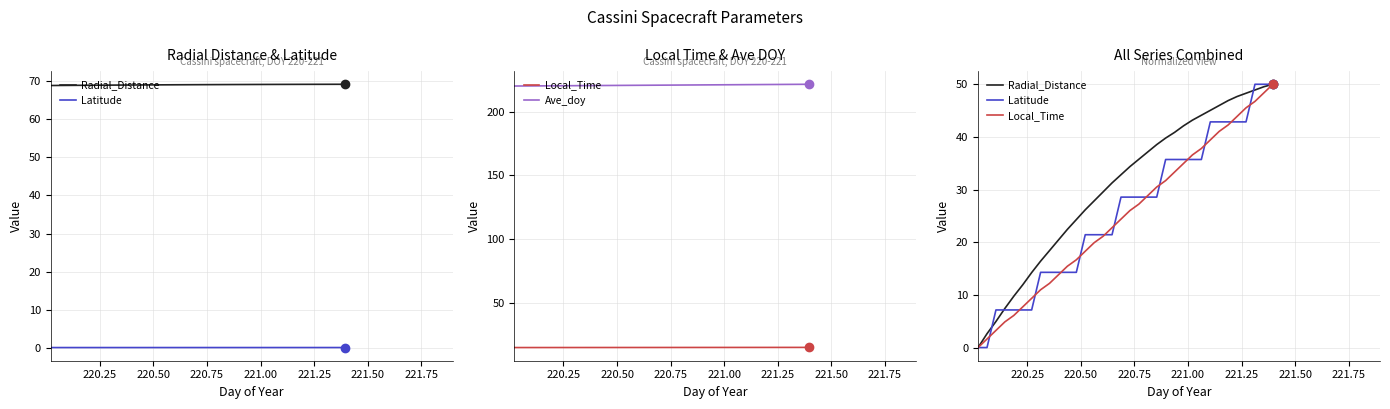

Which series has the largest total across all categories?

Ave_doy